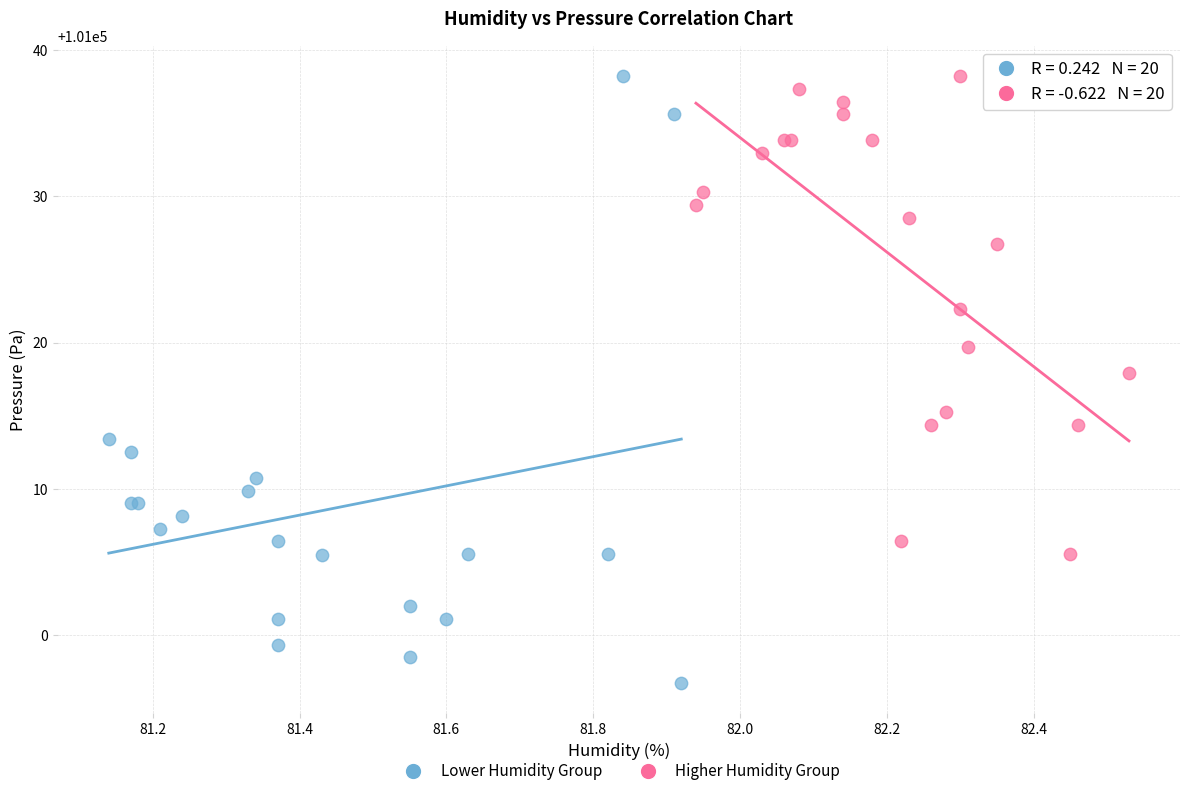

Which series contains the lowest Y value?

Lower Humidity Group